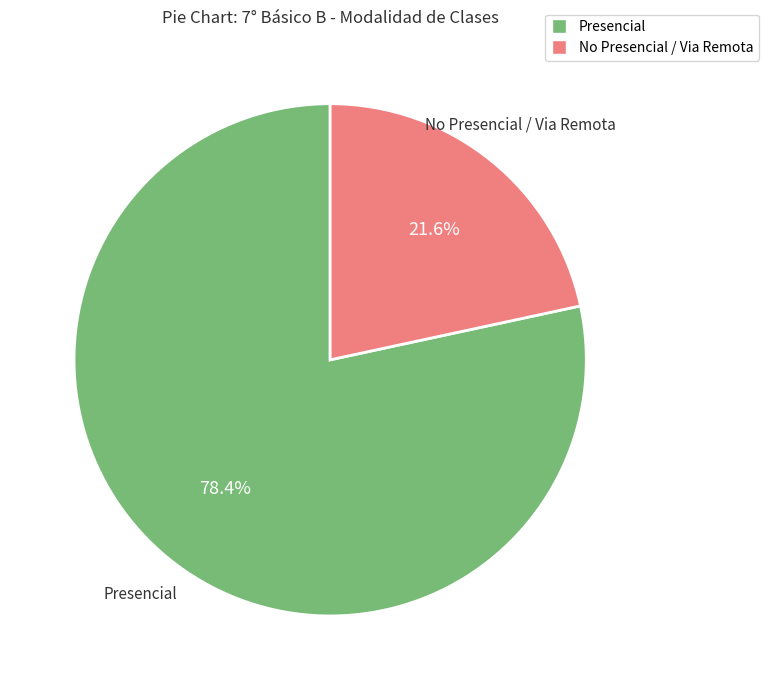

What portion of the pie excludes No Presencial / Via Remota?

78.4%